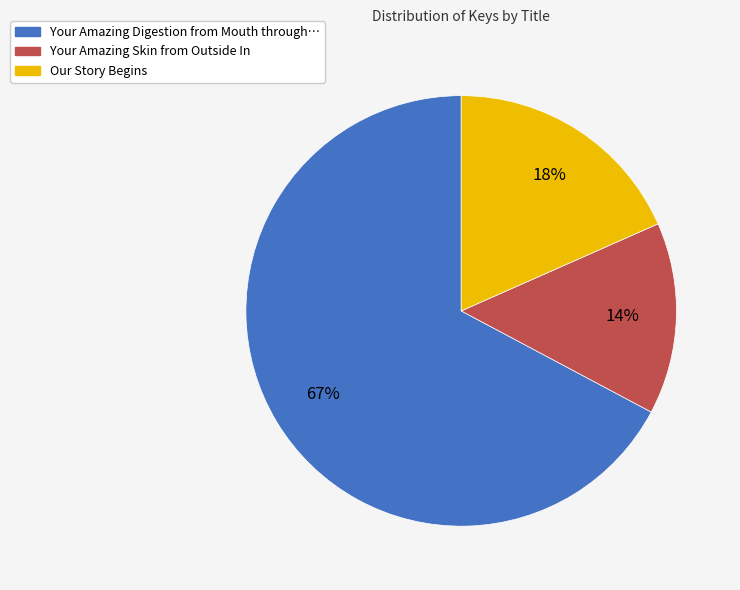

To the nearest percent, what is the average slice percentage?

33%